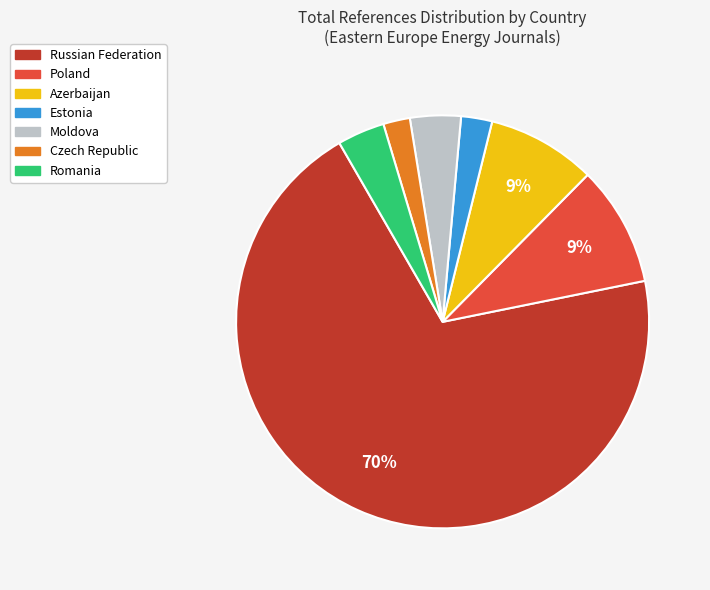

Count the number of slices in the pie.

7